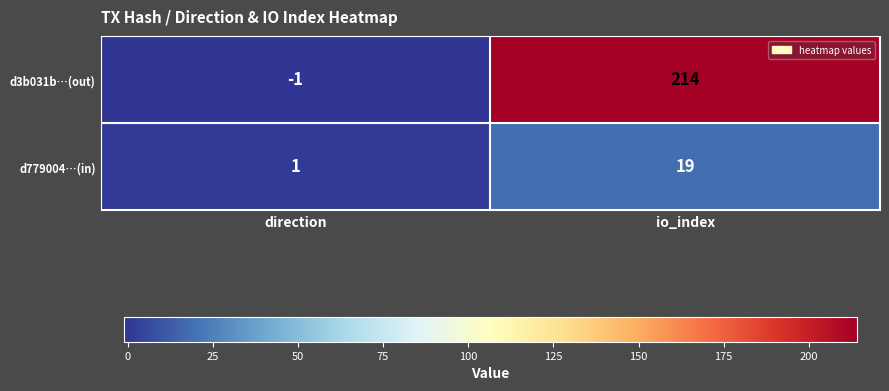

List the series in order of their peak value, lowest first.

d779004…(in), d3b031b…(out)